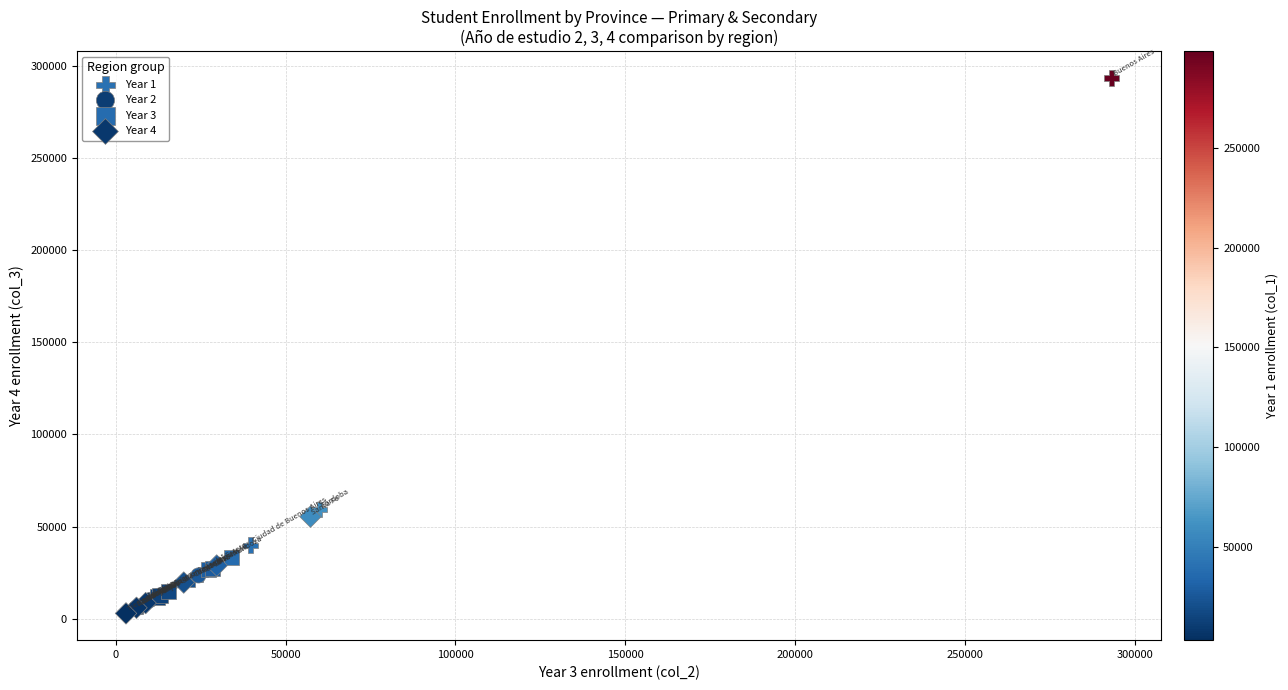

Which series has the widest spread of Y values?

Year 1